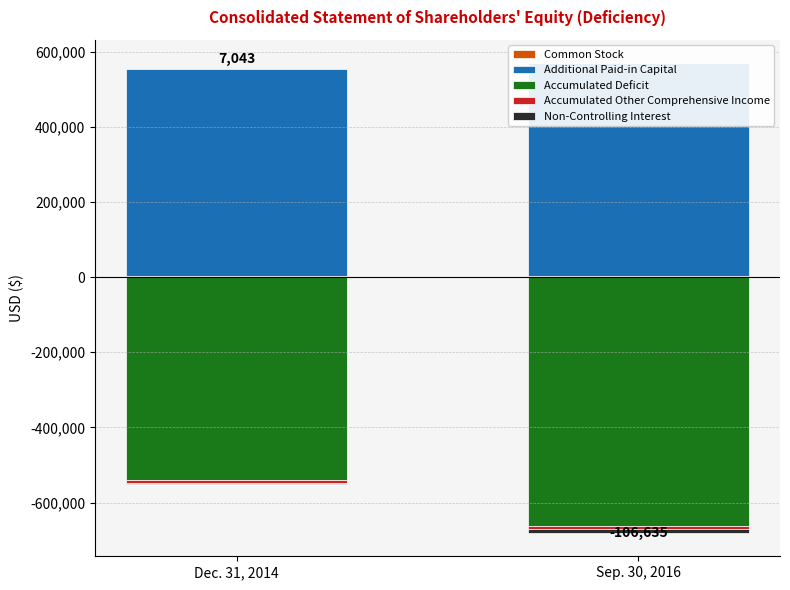

Which category has the highest value across all series?

Sep. 30, 2016